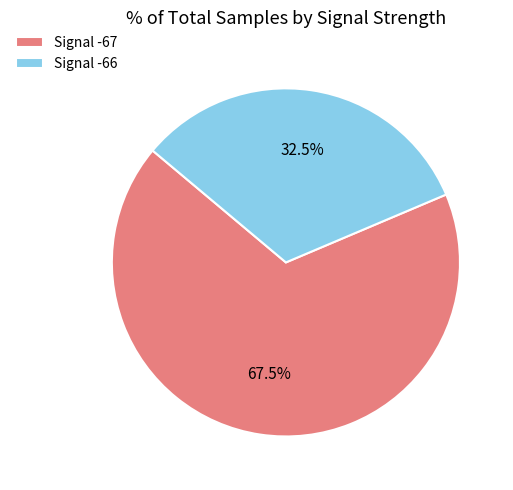

To the nearest percent, what is the average slice percentage?

50%